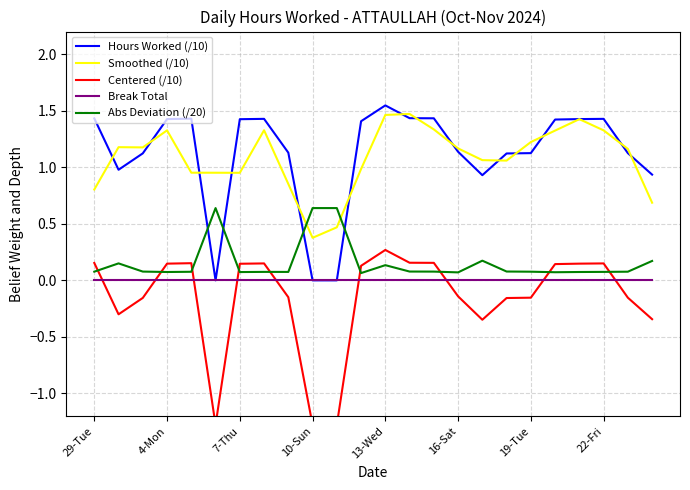

True or false: Smoothed (/10) and Break Total intersect in this chart.

False